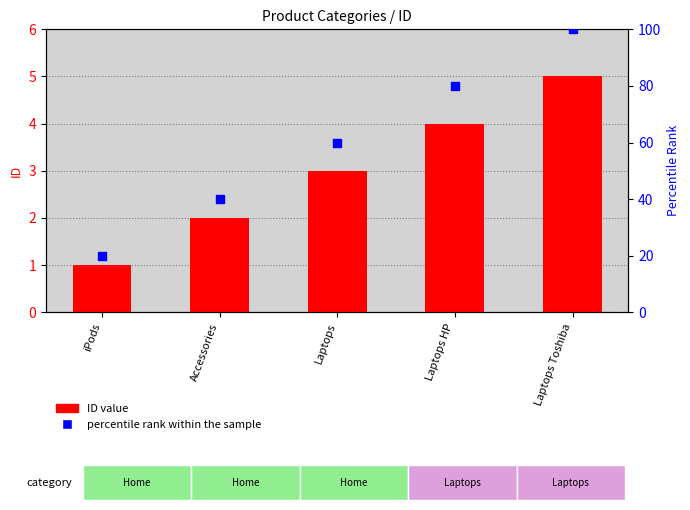

At which category is the sum across all series the highest?

Laptops Toshiba